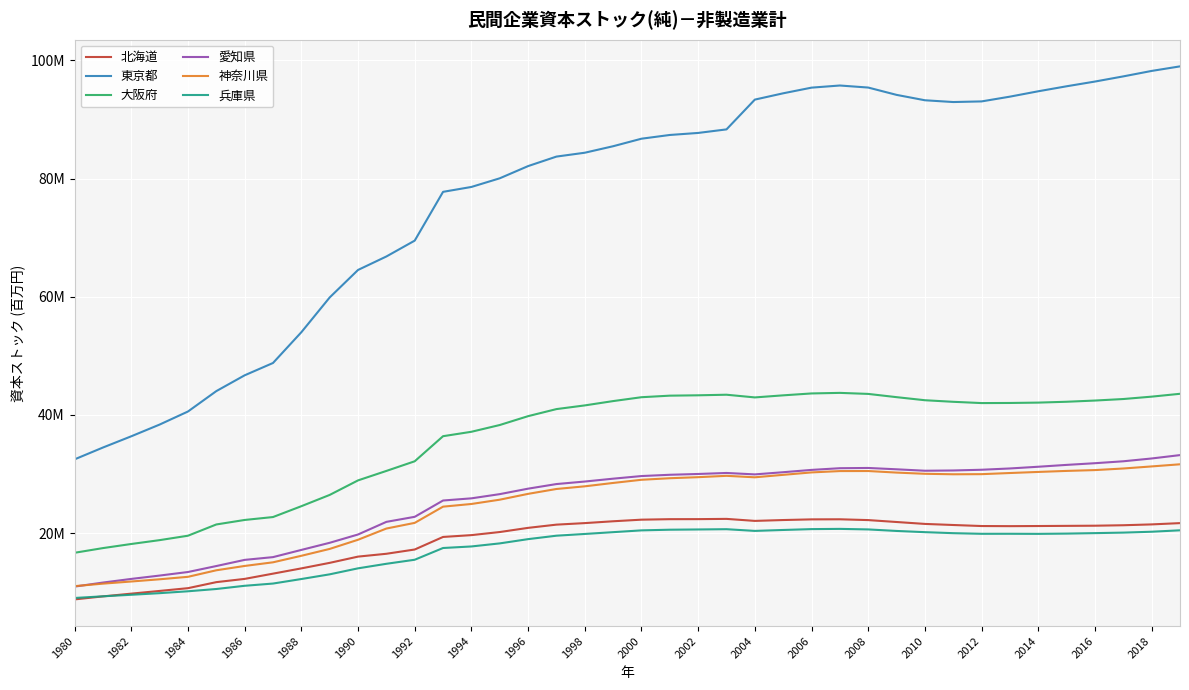

Does the chart display data point markers on the line(s)?

No